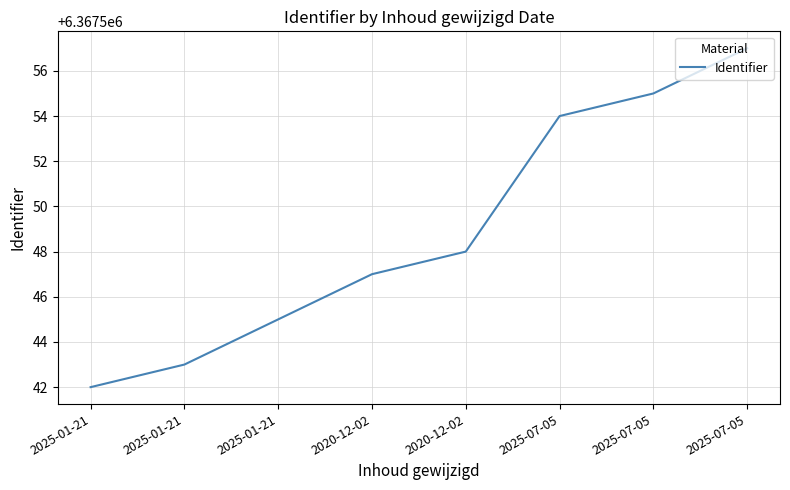

Is this an area chart (filled region under the line)?

No